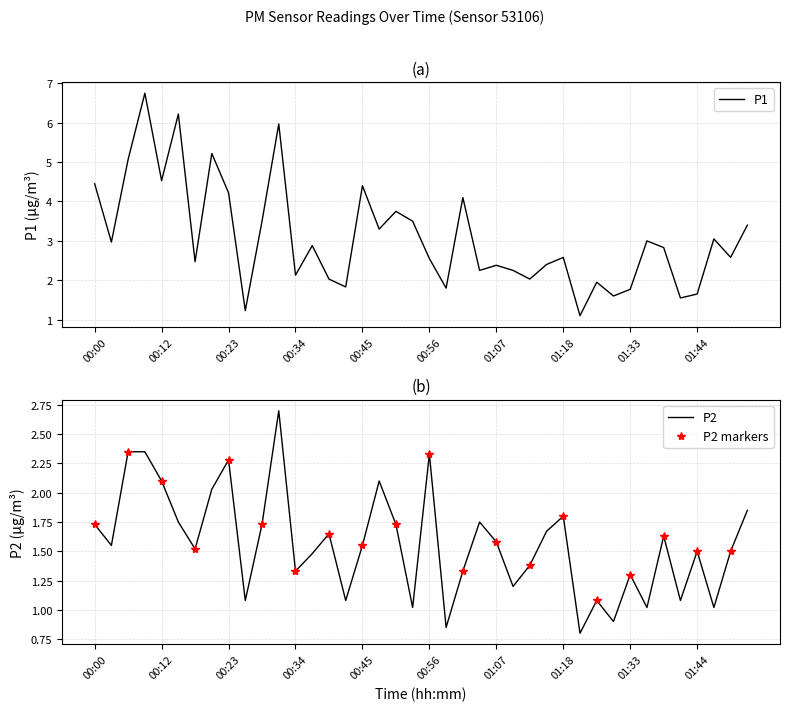

Does the chart display data point markers on the line(s)?

No